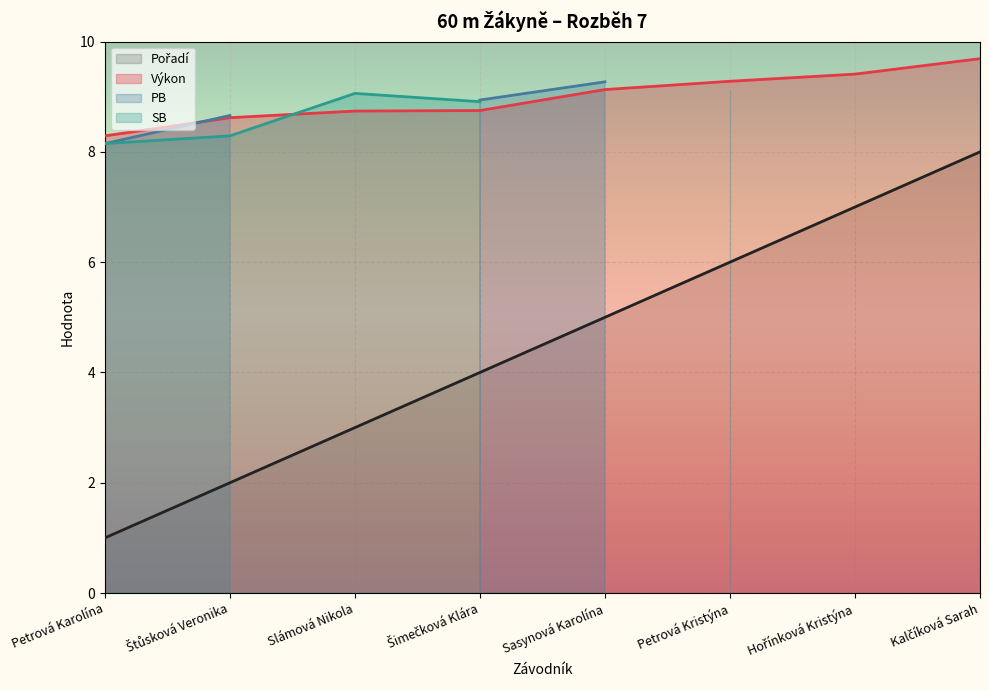

What is the greatest value displayed?

9.7